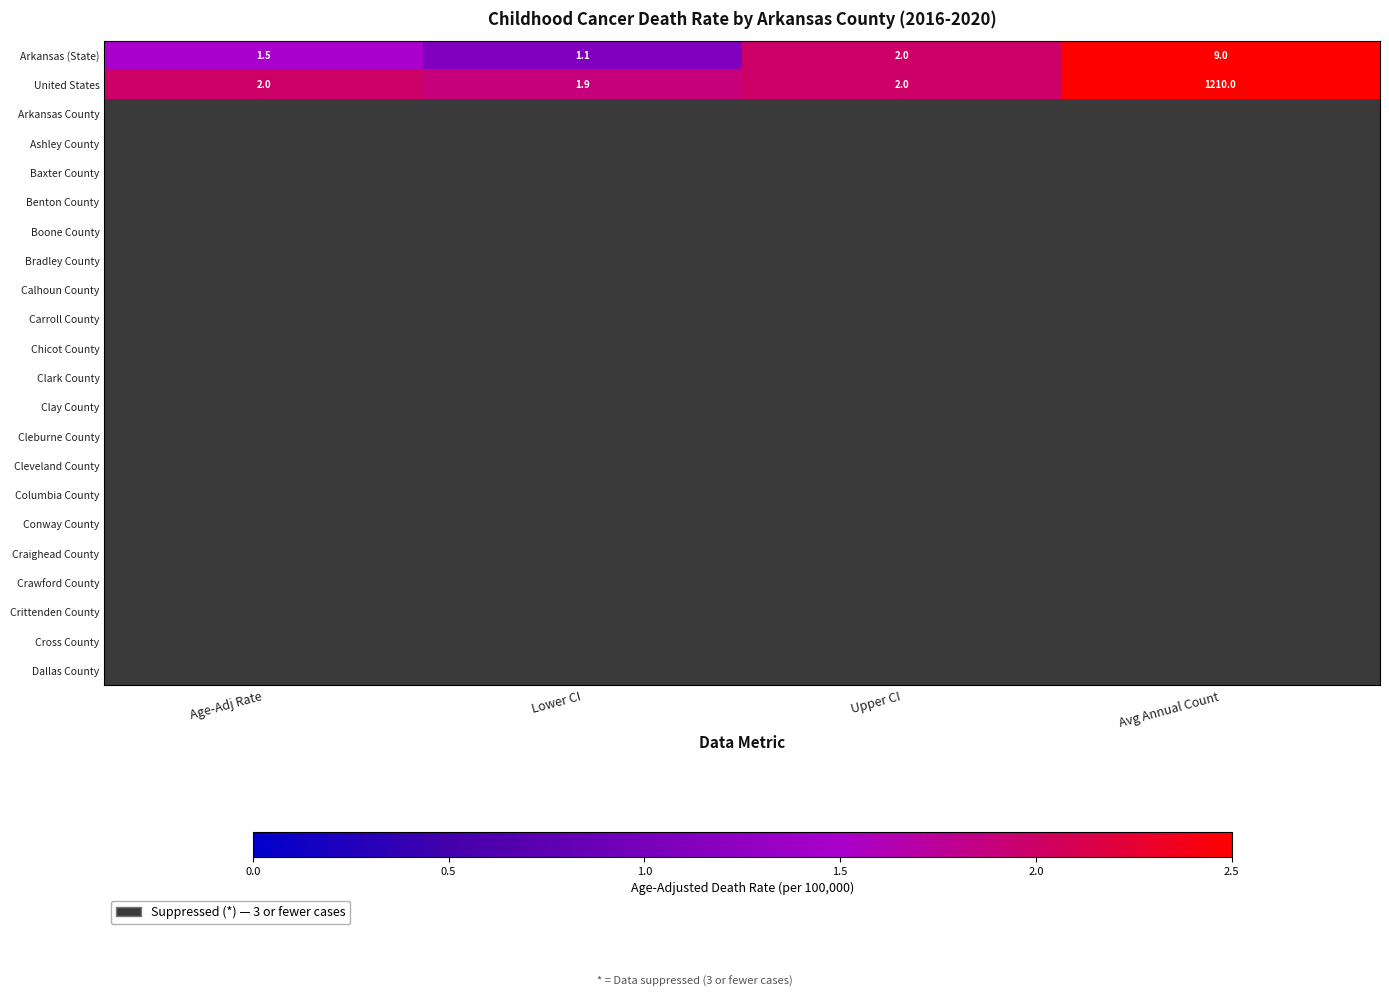

What is the maximum value for Arkansas (State)?

9.0